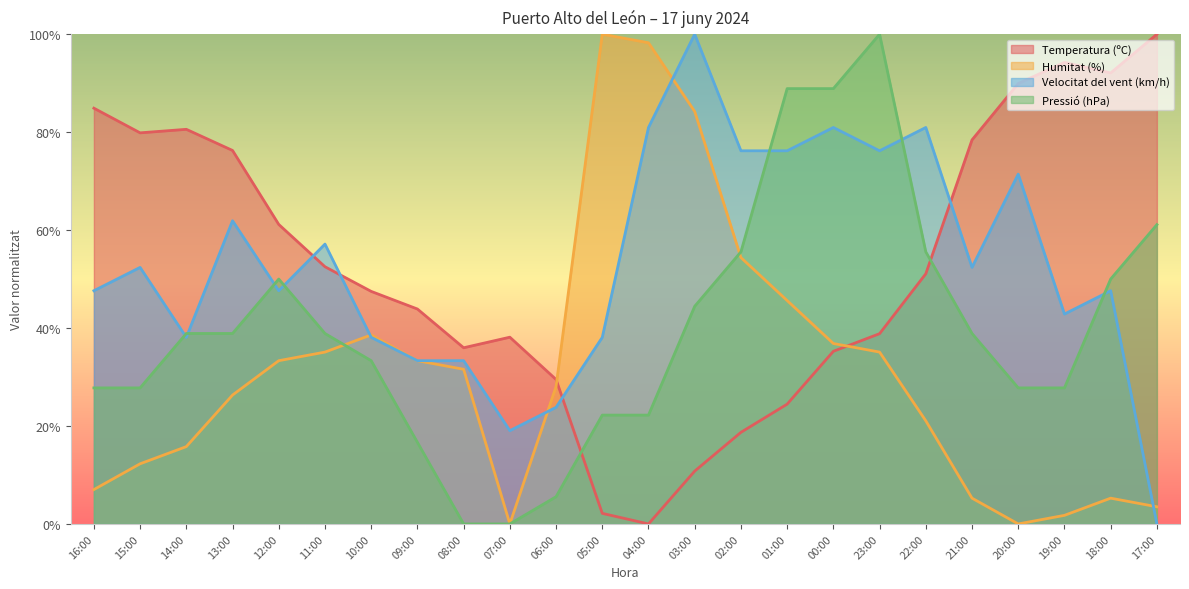

Which has a higher value, 03:00 or 20:00?

20:00